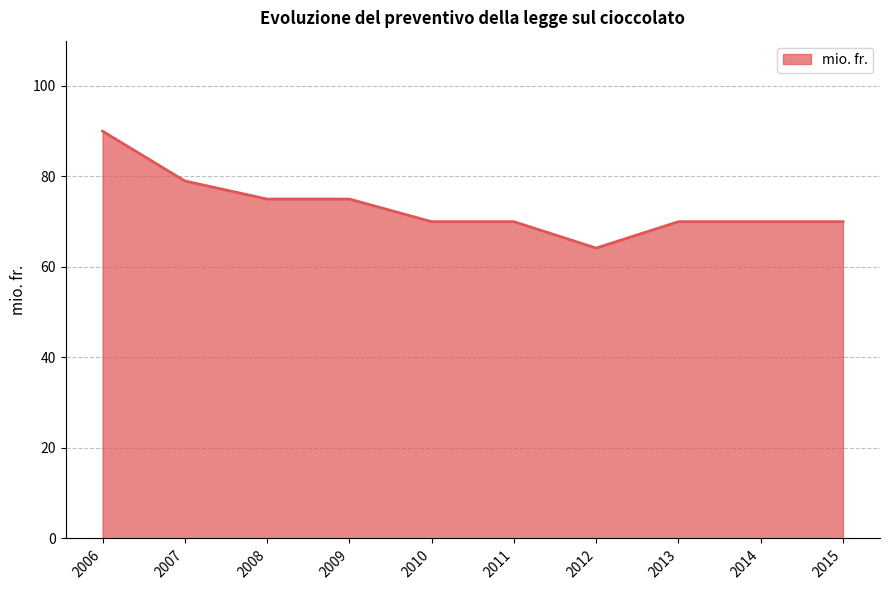

What value does the data have at 2007?

79.0